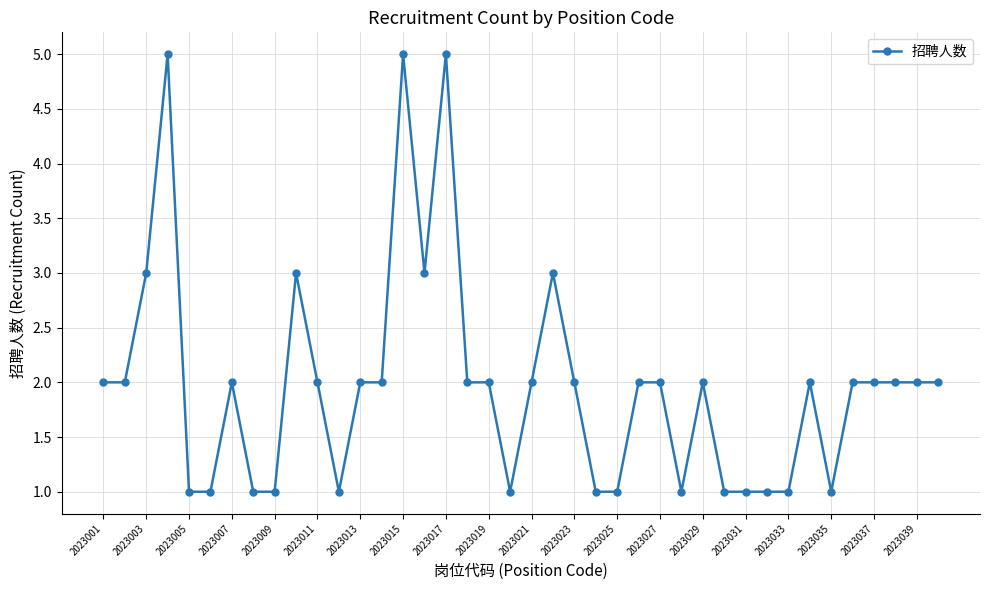

True or false: the data has more than 1 interior local peaks.

True